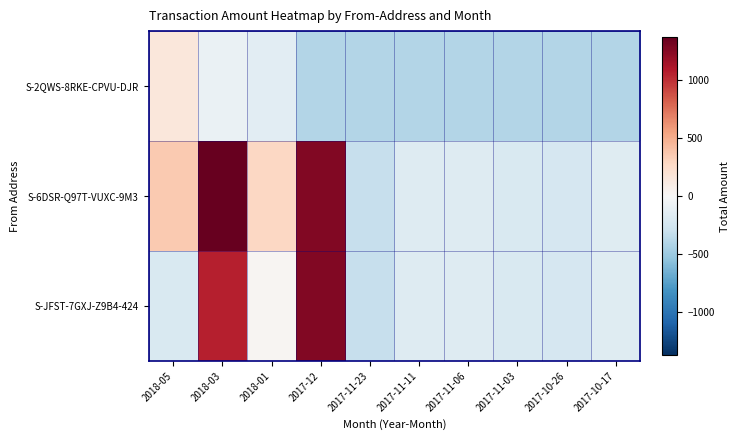

What is the spread (max minus min) of values at 2017-12?

1667.0